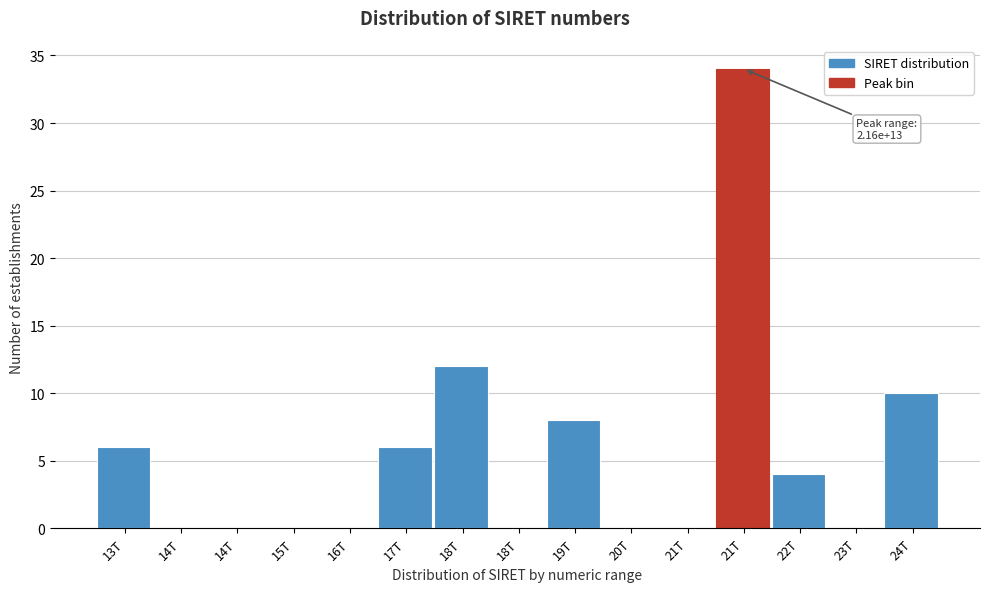

How many data points does each series have?

15